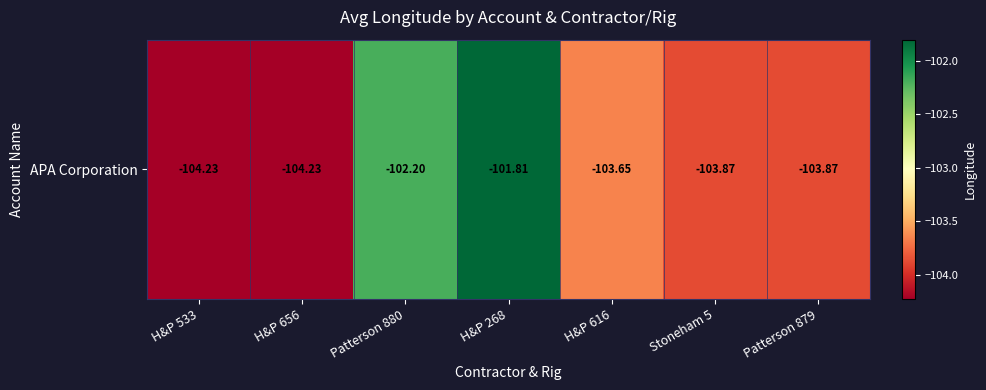

Rank the categories by value from lowest to highest.

H&P 533, H&P 656, Stoneham 5, Patterson 879, H&P 616, Patterson 880, H&P 268